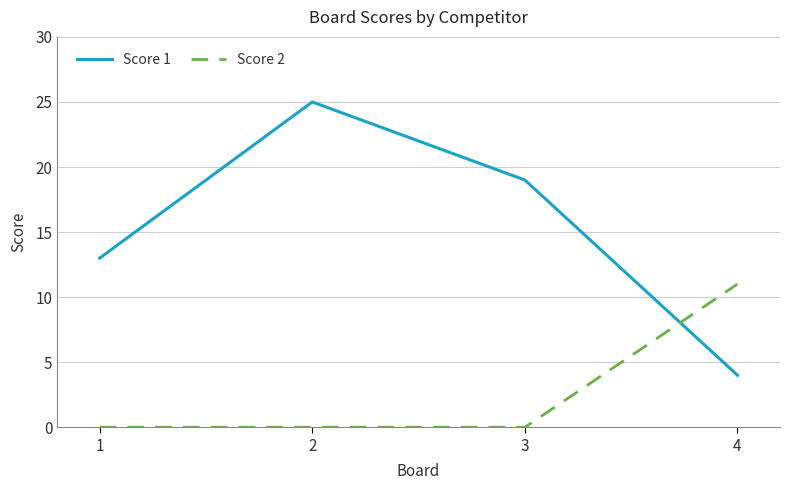

True or false: Score 2 and Score 1 cross at least once.

True